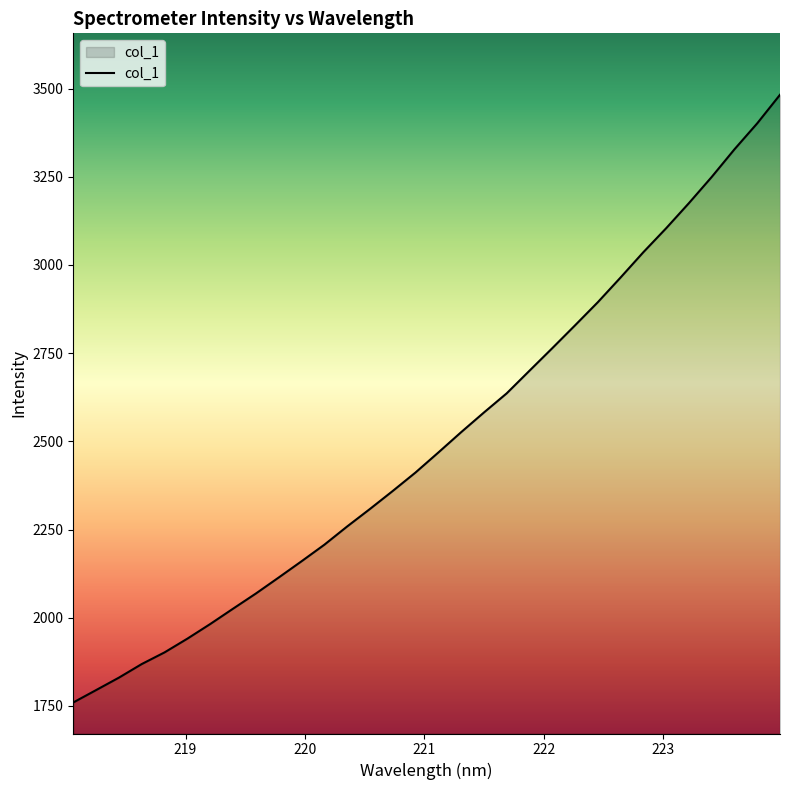

What is the difference between the maximum and minimum values?

1722.5